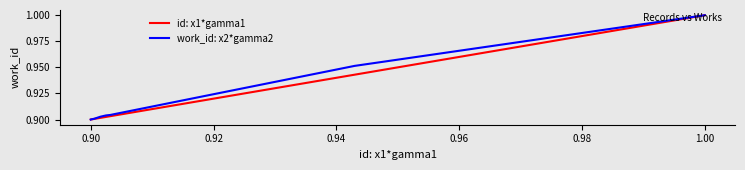

How many lines are shown in the chart?

2